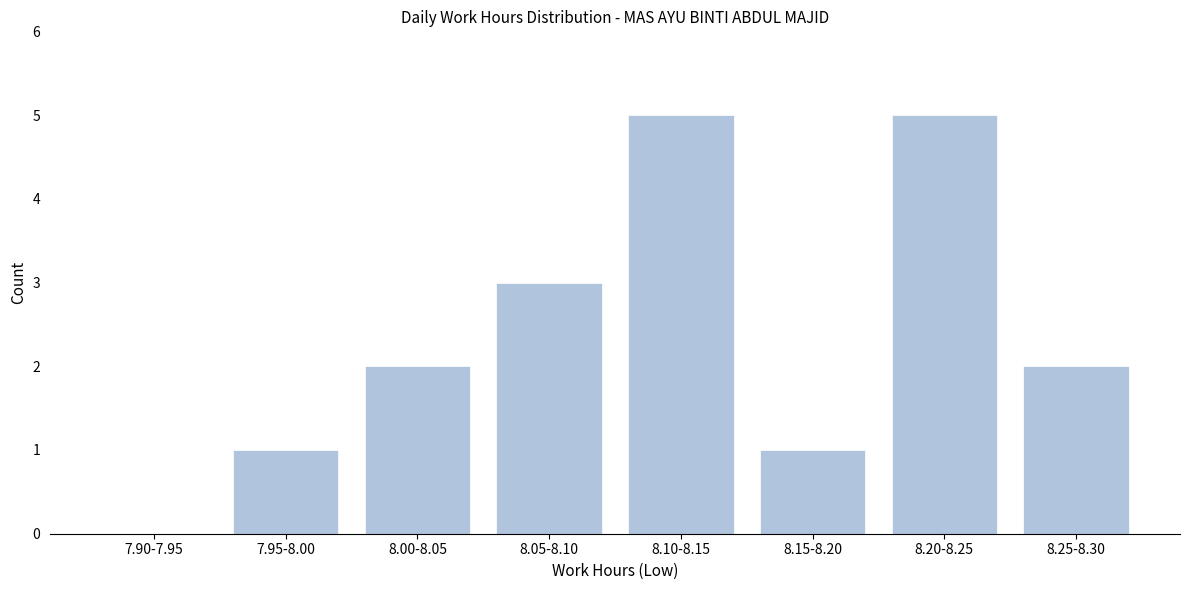

Reading left to right, list all the values displayed in this chart.

7.90-7.95=0	7.95-8.00=1	8.00-8.05=2	8.05-8.10=3	8.10-8.15=5	8.15-8.20=1	8.20-8.25=5	8.25-8.30=2